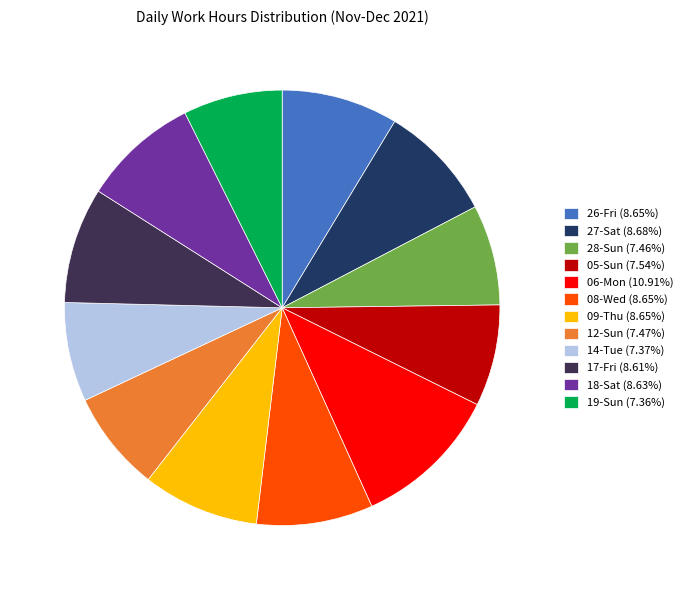

Count the number of slices in the pie.

12